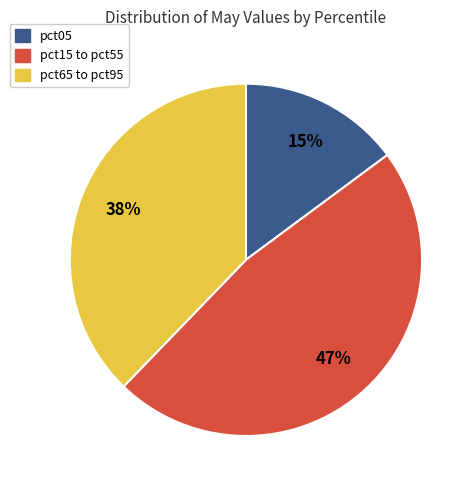

How many slices are in this pie chart?

3